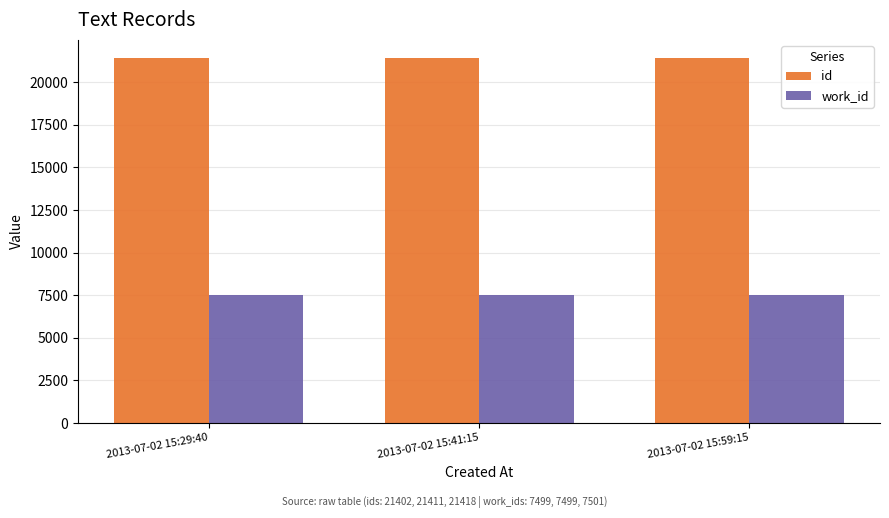

Rank the series at 2013-07-02 15:29:40 from highest to lowest value.

id, work_id